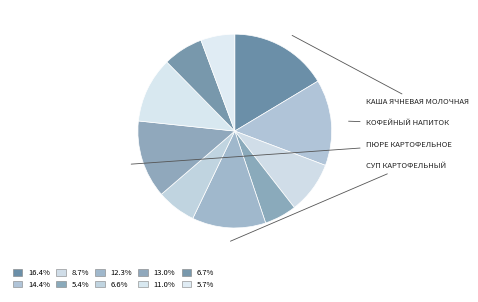

How many slices are in this pie chart?

10